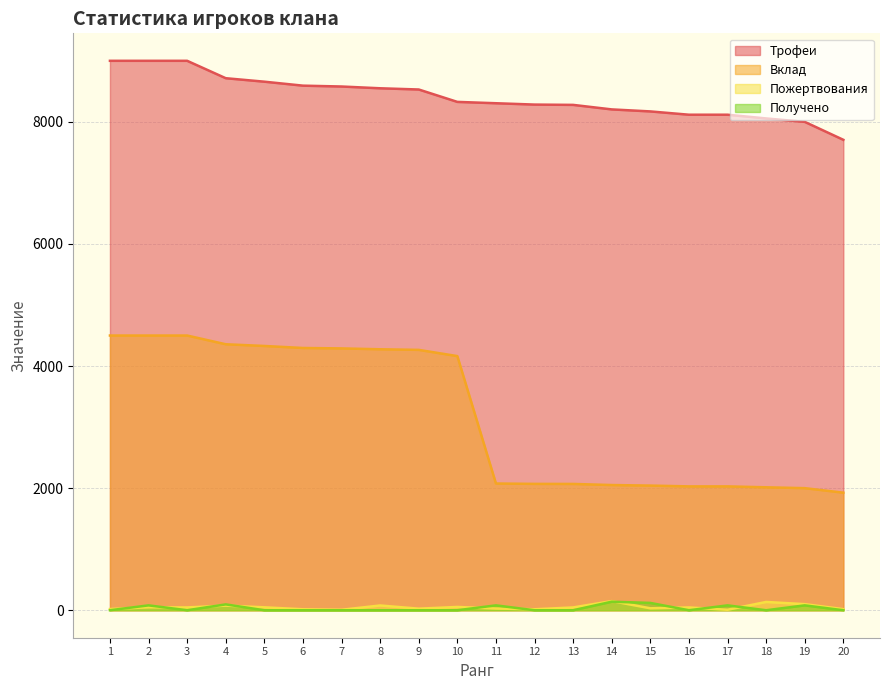

Where is the first local maximum for Пожертвования?

2